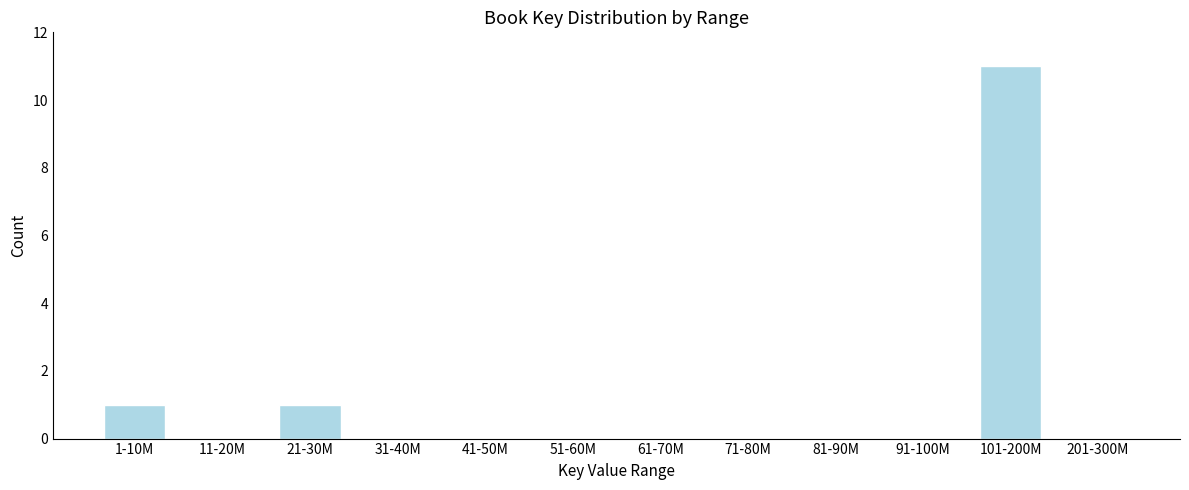

Reading left to right, what are all the values shown in this chart?

1-10M=1	11-20M=0	21-30M=1	31-40M=0	41-50M=0	51-60M=0	61-70M=0	71-80M=0	81-90M=0	91-100M=0	101-200M=11	201-300M=0